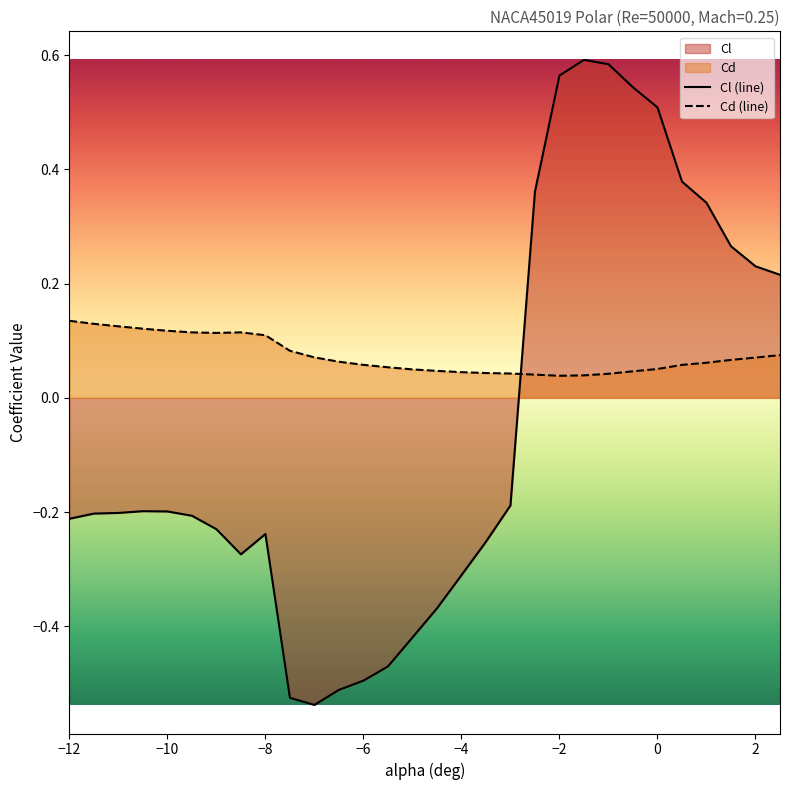

At 0, list the series in order from largest to smallest.

Cl (line), Cd (line)